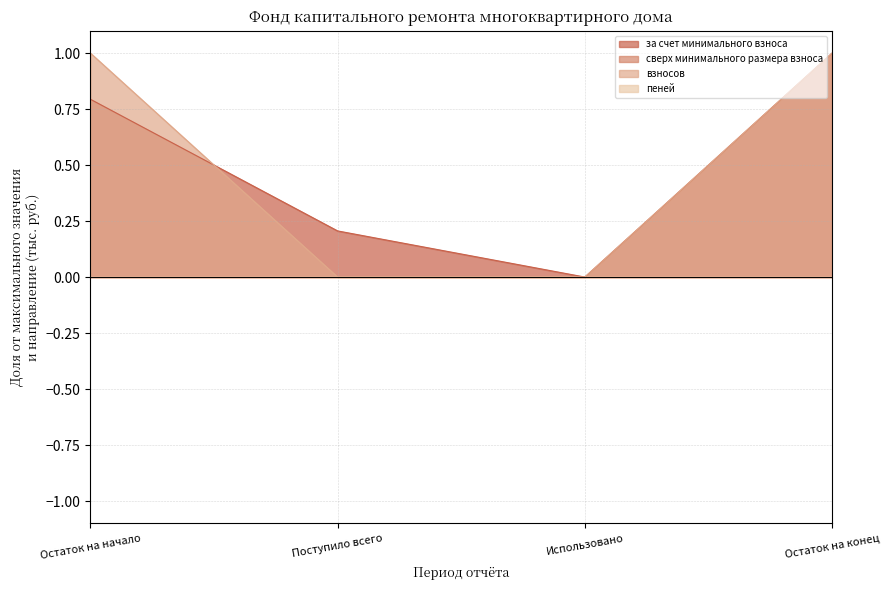

Count the number of categories in the chart.

4